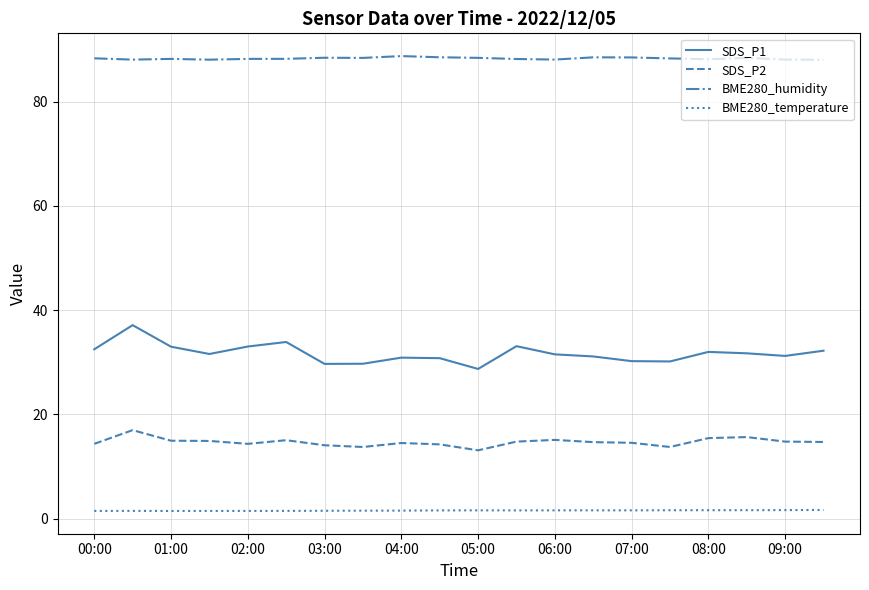

What is the lowest value of the SDS_P1 series?

28.7